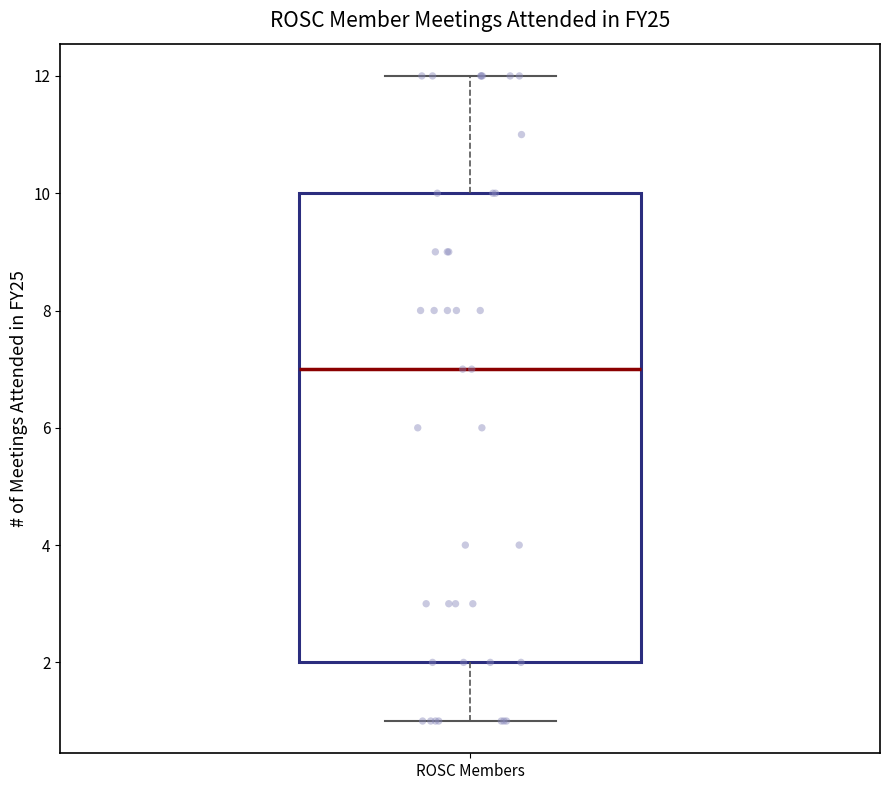

Read this box plot against the y-axis: the position of the median line, the range covered by the box, and the ends of both whiskers. The values are not printed on the chart, so give them approximately, as read against the axis.

median 7, box 2 to 10, whiskers 1 to 12